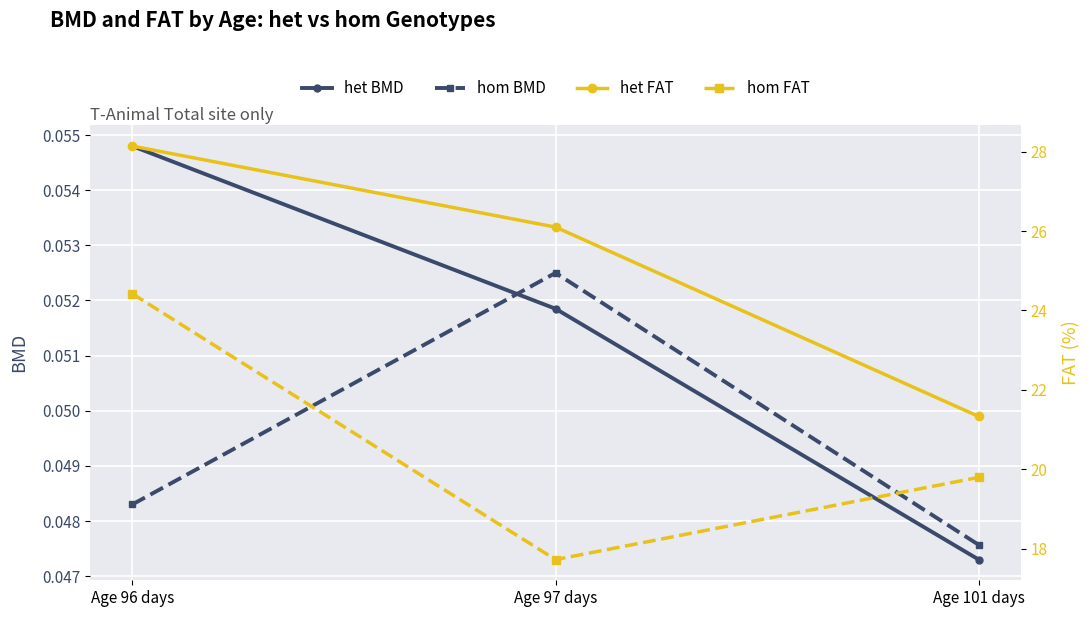

Which has a higher value, Age 96 days or Age 97 days?

Age 96 days